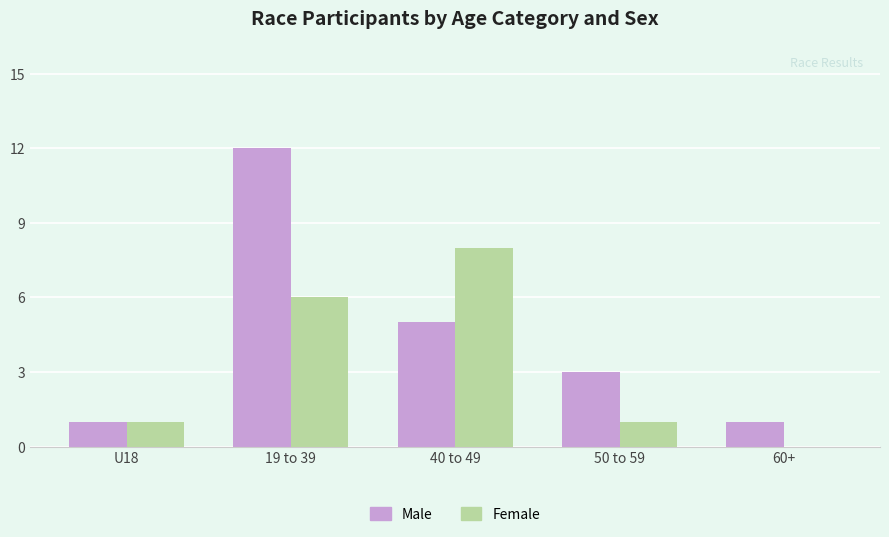

Is it true that Male equals 0 at U18?

False